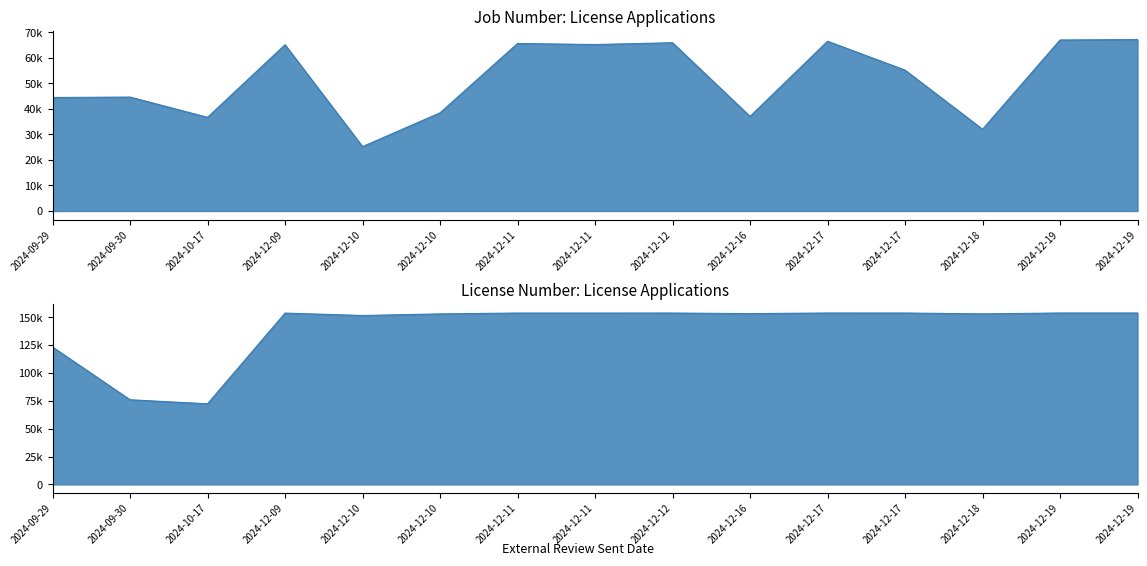

What is the difference between the License Number values at 2024-12-19 and 2024-12-17?

8